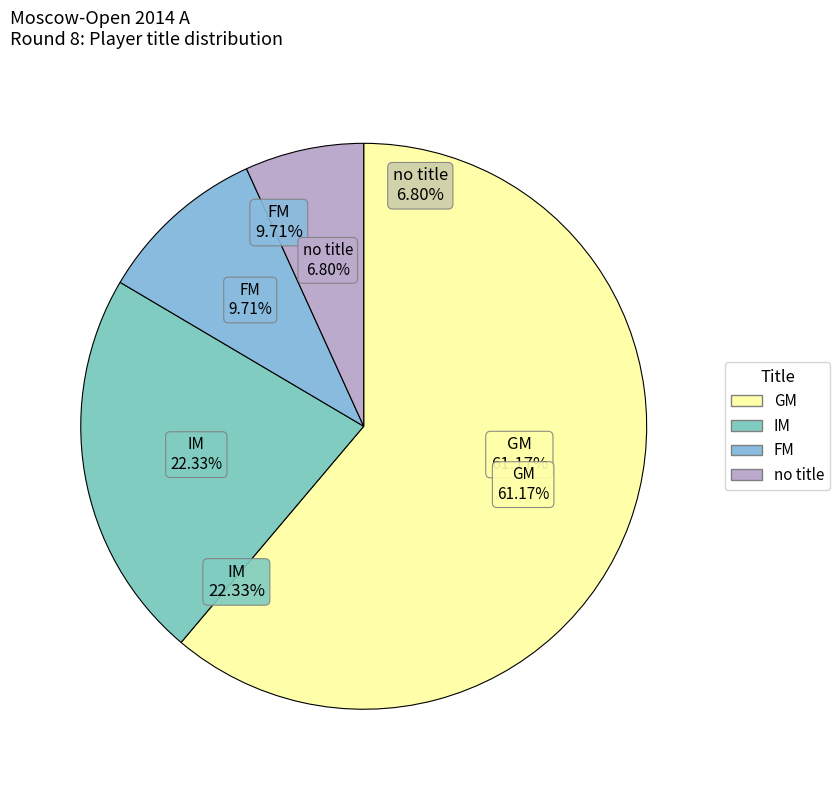

Between GM and IM, which is larger?

GM